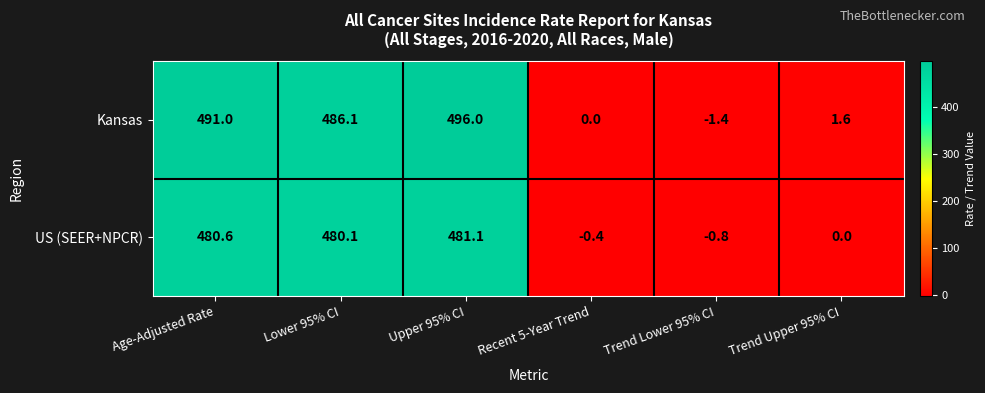

How many series are shown in this chart?

2